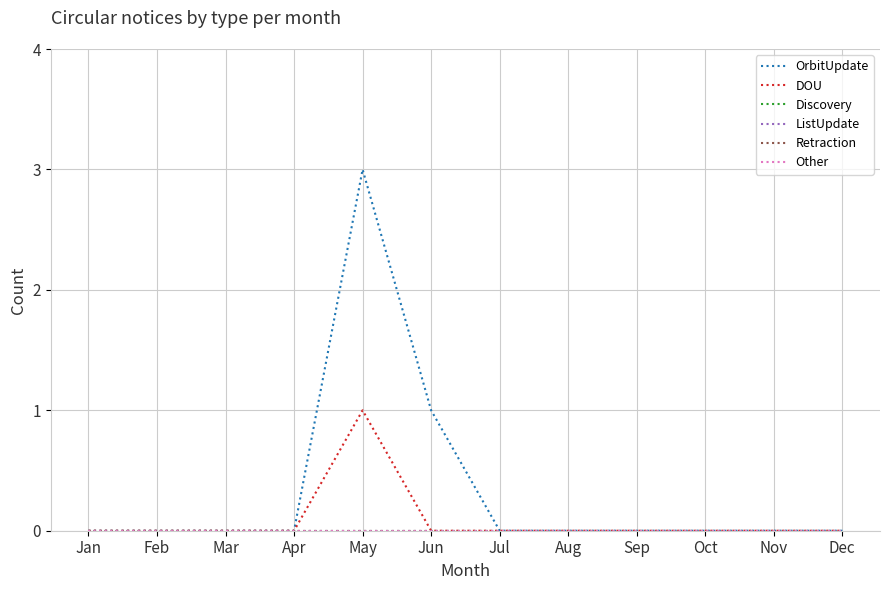

True or false: OrbitUpdate has a value of 1 at Jul.

False